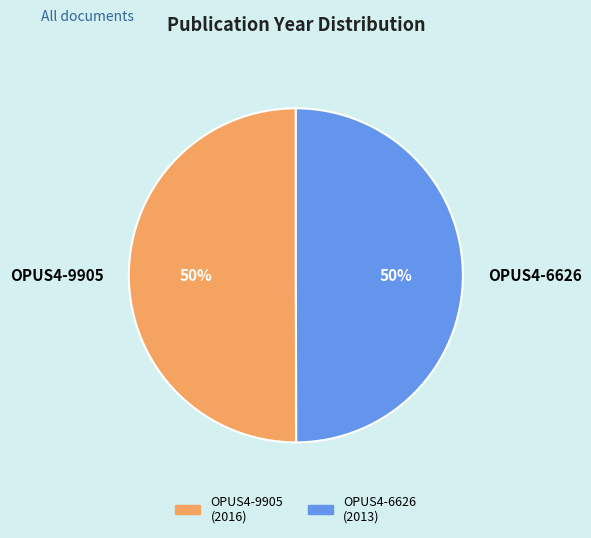

To the nearest percent, what percentage of the pie is OPUS4-9905?

50%